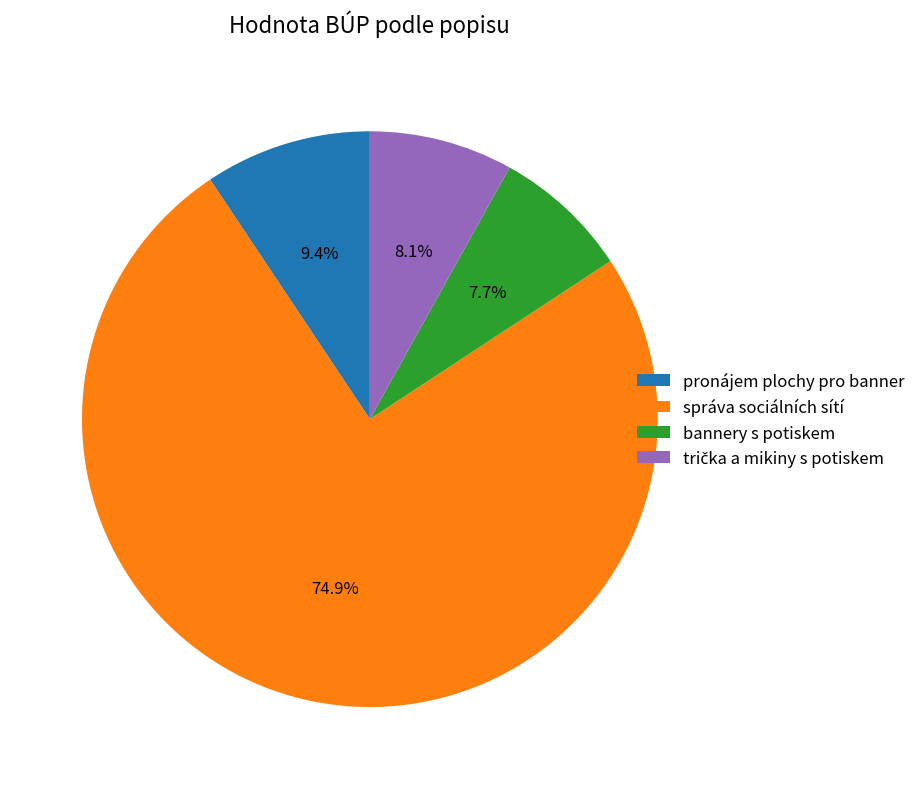

Does bannery s potiskem account for over 50% of the chart?

No